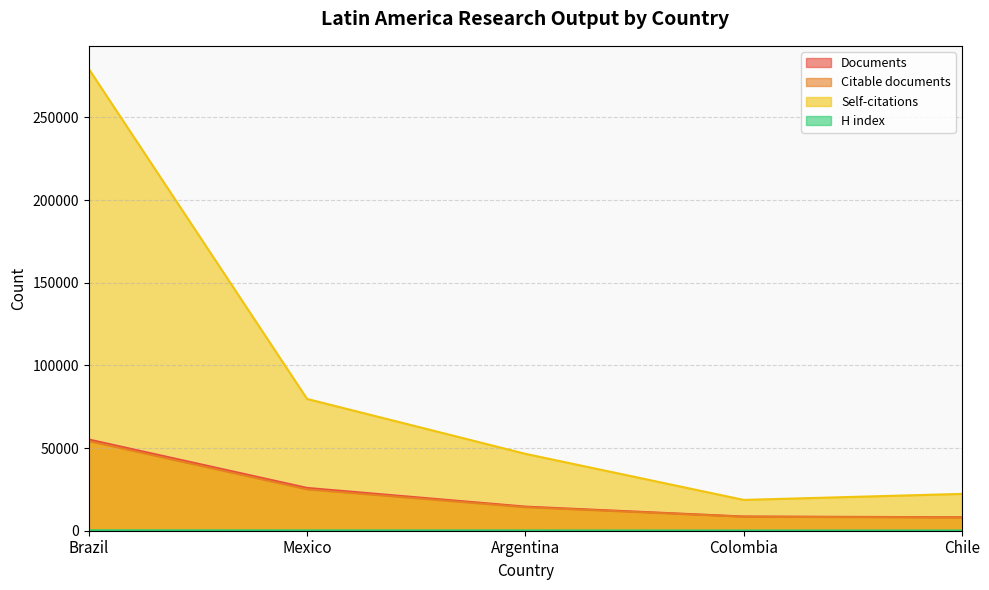

Reading right to left, list all the values displayed in this chart.

Documents: 8141	8591	14581	25883	55179
Citable documents: 7966	8456	14216	25018	54228
Citations: 22282	18648	46512	79725	279357
H index: 129	119	167	196	249